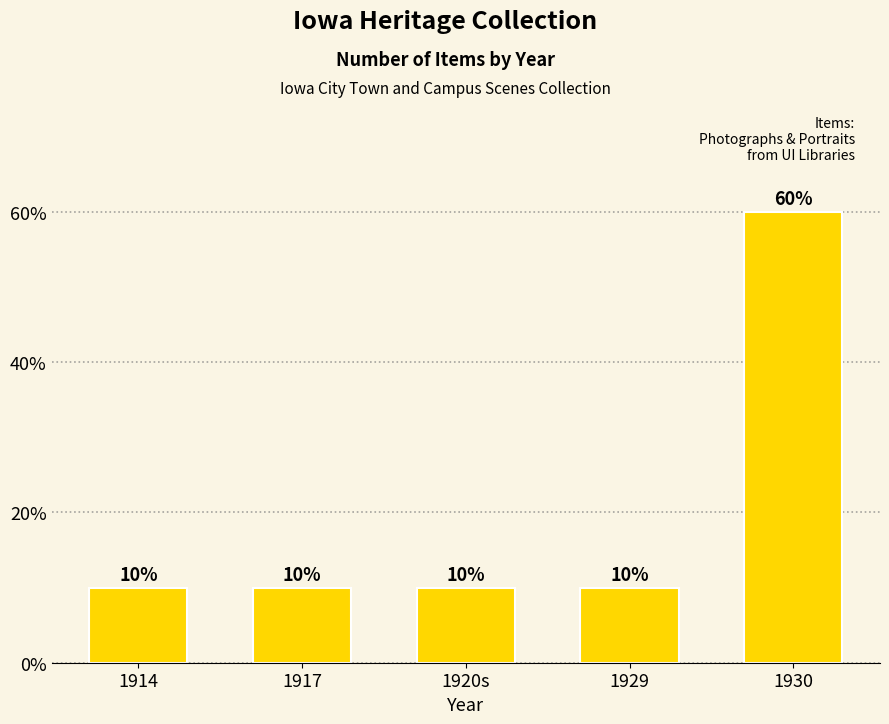

Reading left to right, transcribe all the data shown in this chart.

1914=10	1917=10	1920s=10	1929=10	1930=60